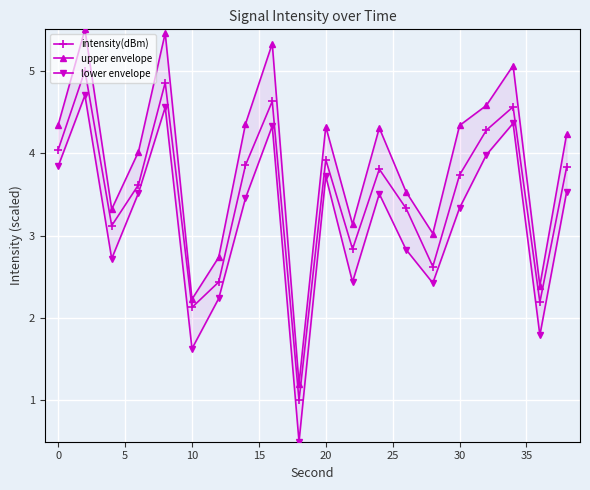

True or false: intensity(dBm) has more than 2 points higher than both neighbors.

True